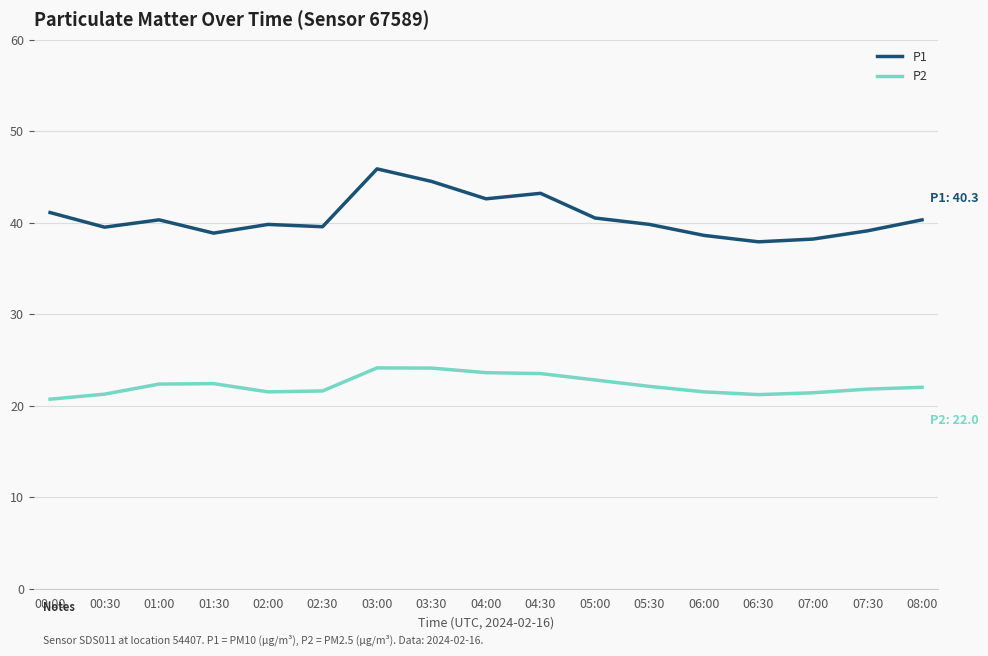

How many lines are shown in the chart?

2